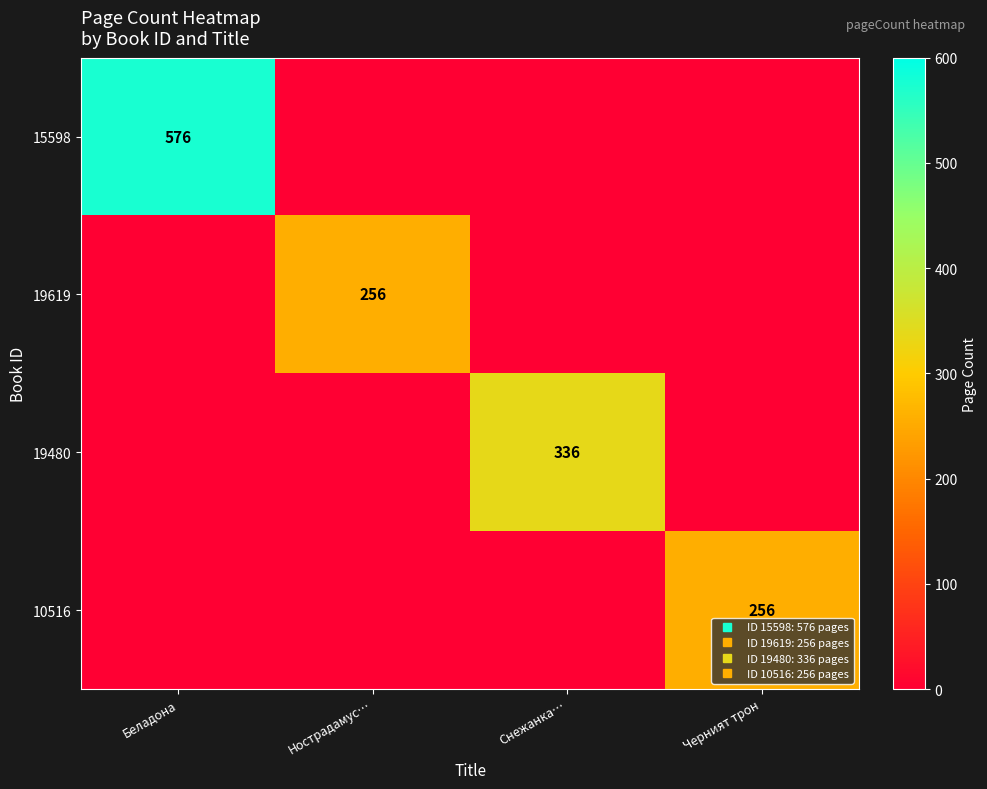

What is the total value across all series at Черният трон?

256